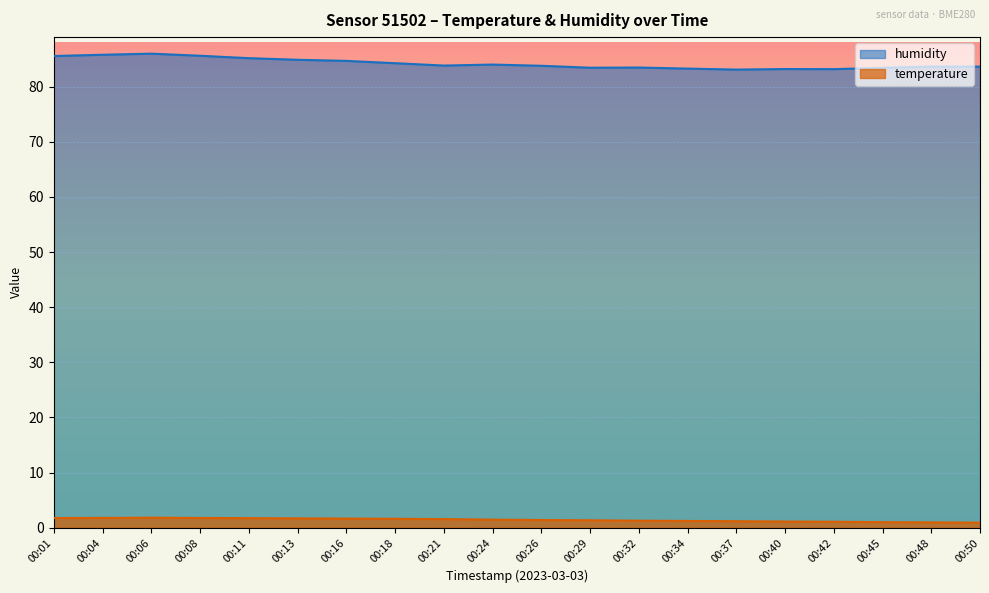

What is the average value of the temperature series?

1.4